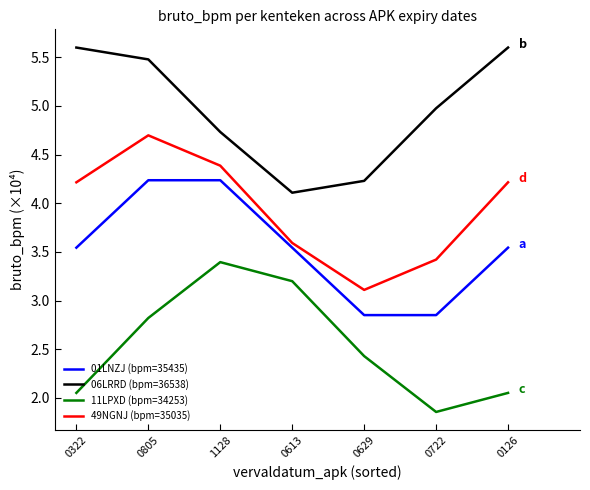

What is the total value across all series at 0613?

14.4